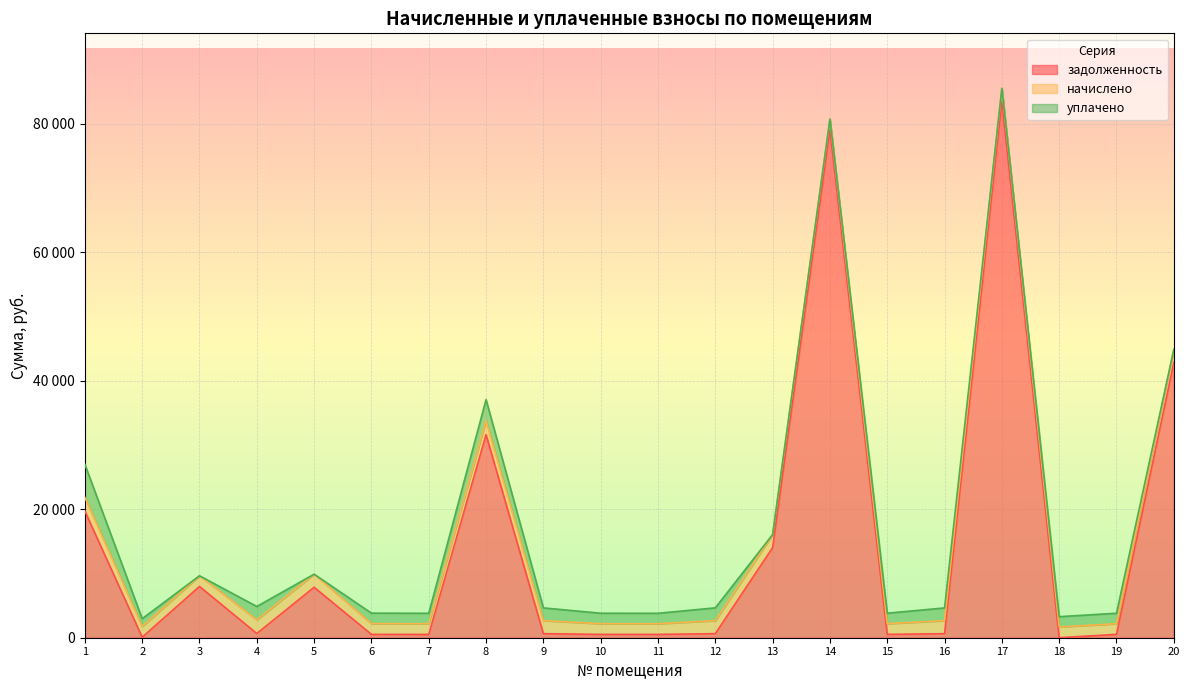

How many data points does each series have?

20